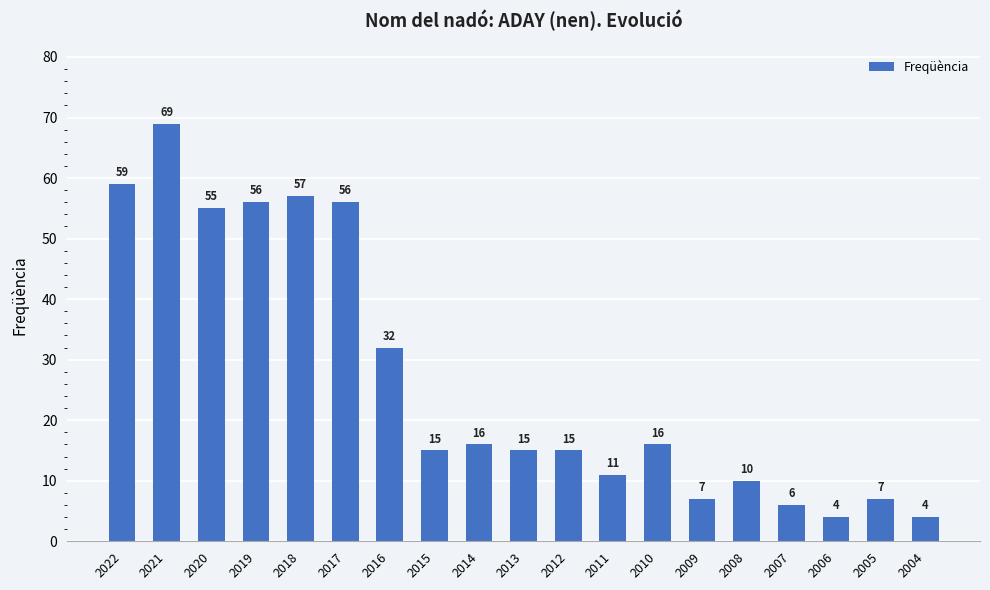

What is the difference between the maximum and minimum values?

65